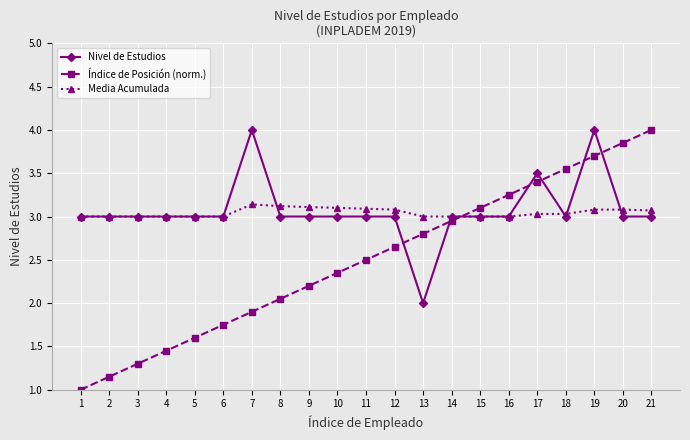

Between 13 and 16, which series saw the biggest shift?

Nivel de Estudios